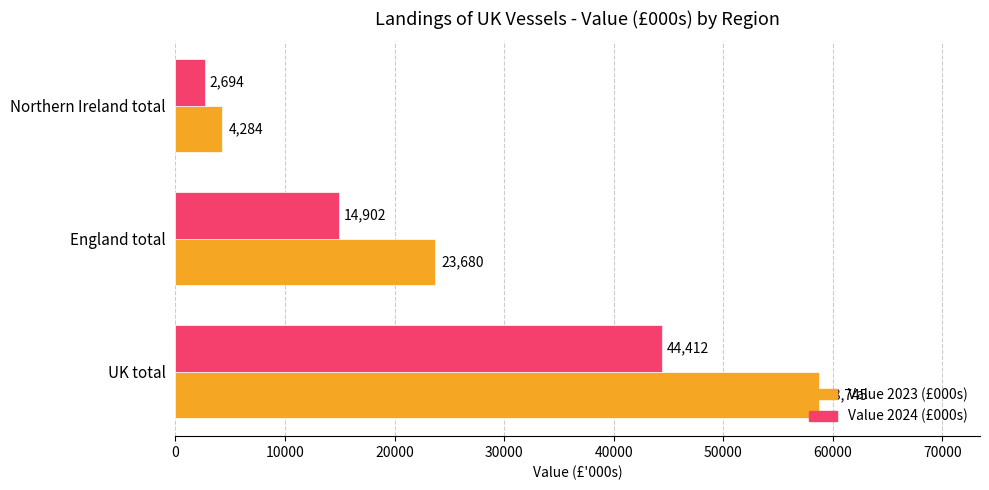

Rank the series by their average value, from highest to lowest.

Value 2023 (£000s), Value 2024 (£000s)